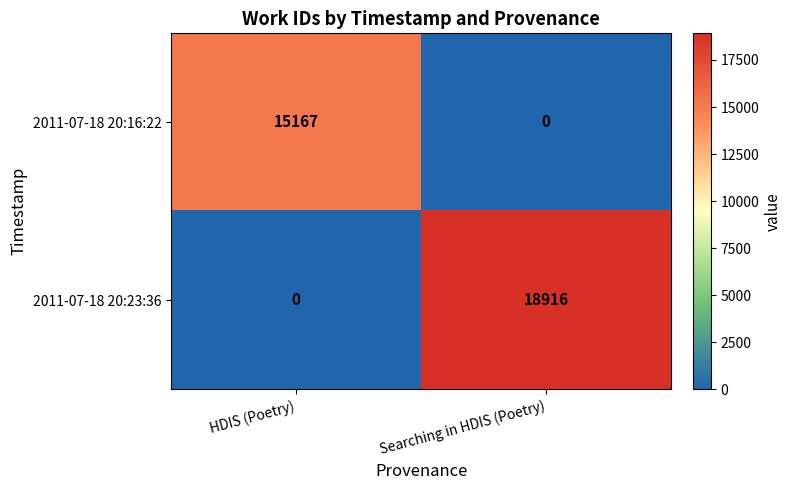

What is the difference between the maximum and minimum values in the 2011-07-18 20:23:36 series?

18916